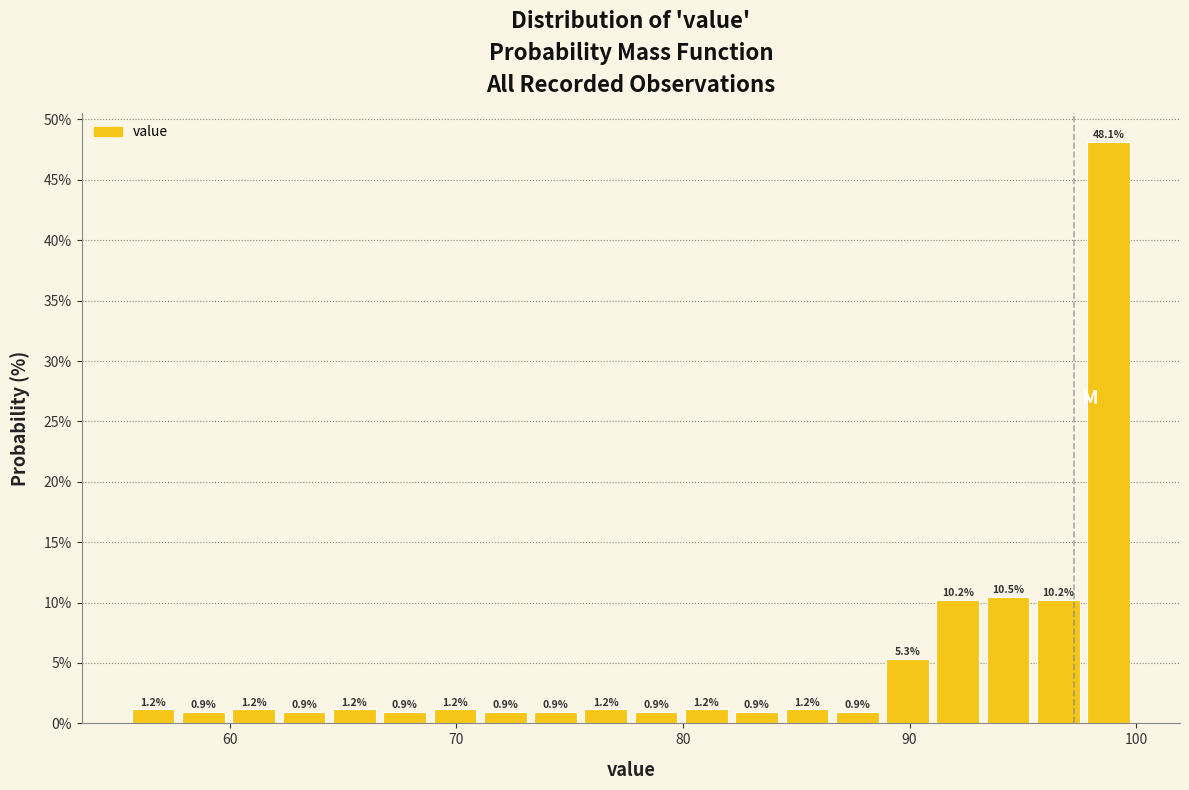

Around what value on the x-axis is the tallest bar? Give the approximate position of its centre, as read against the axis.

99